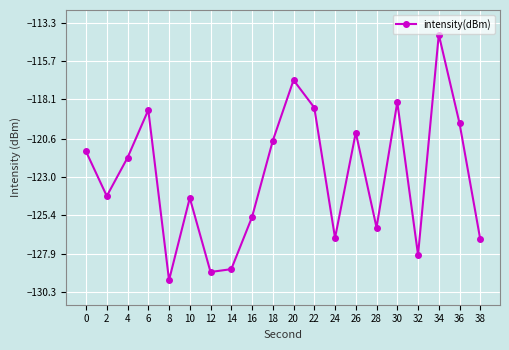

What is the minimum value shown in the chart?

-129.5